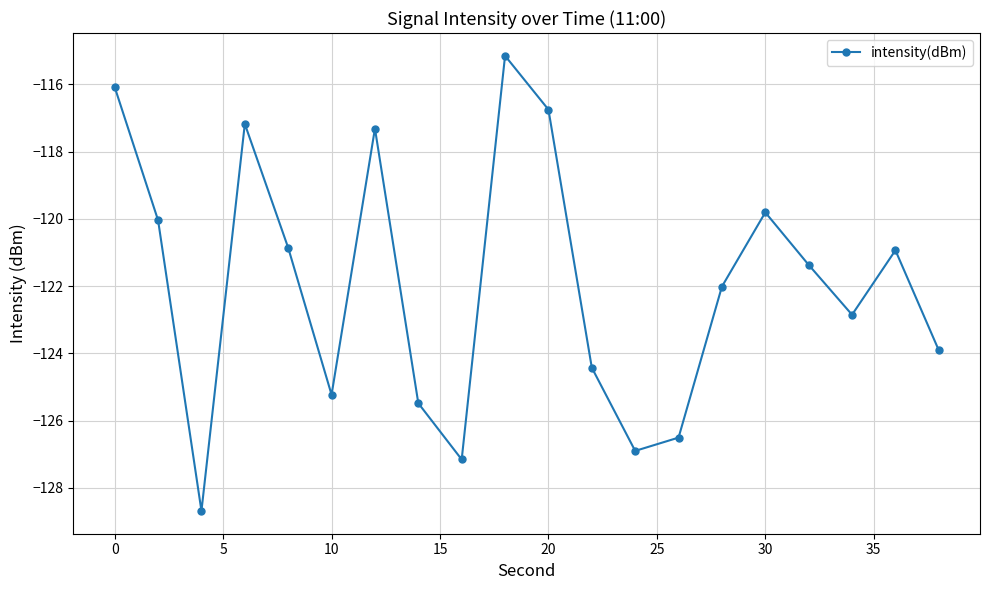

Reading left to right, extract all data points from this chart.

-116.1	-120.0	-128.7	-117.2	-120.9	-125.2	-117.3	-125.5	-127.2	-115.1	-116.7	-124.4	-126.9	-126.5	-122.0	-119.8	-121.4	-122.9	-120.9	-123.9